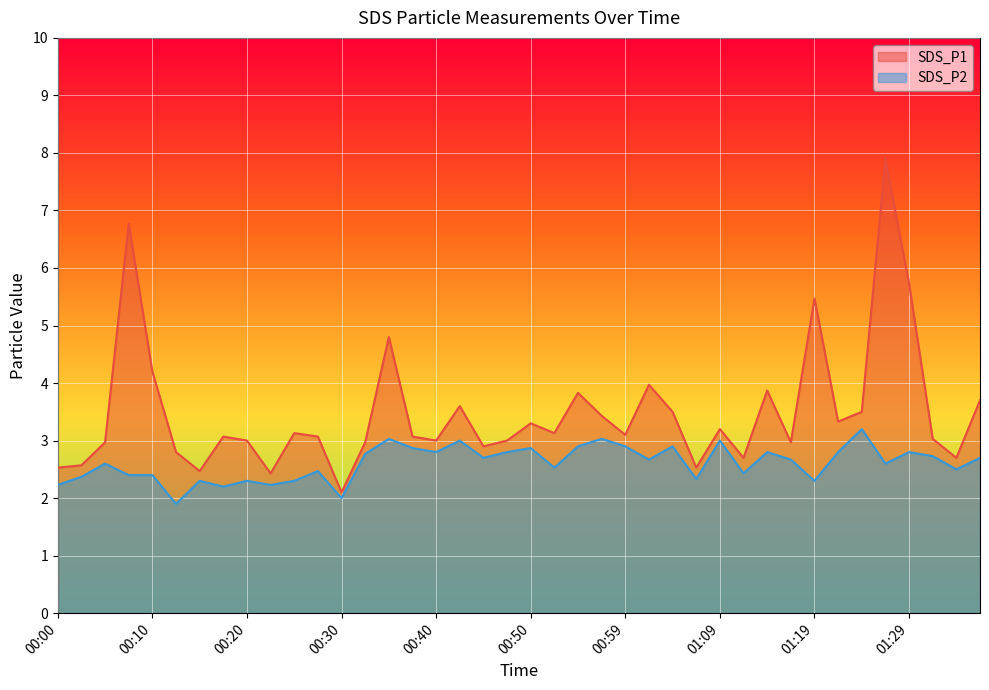

Between 00:35 and 00:42, which series saw the biggest shift?

SDS_P1